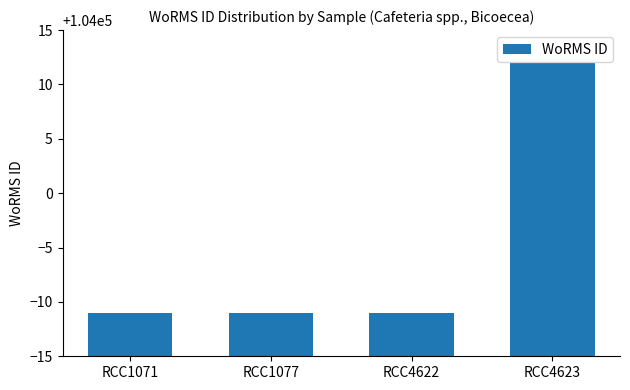

Reading left to right, extract all data points from this chart.

103989	103989	103989	104012